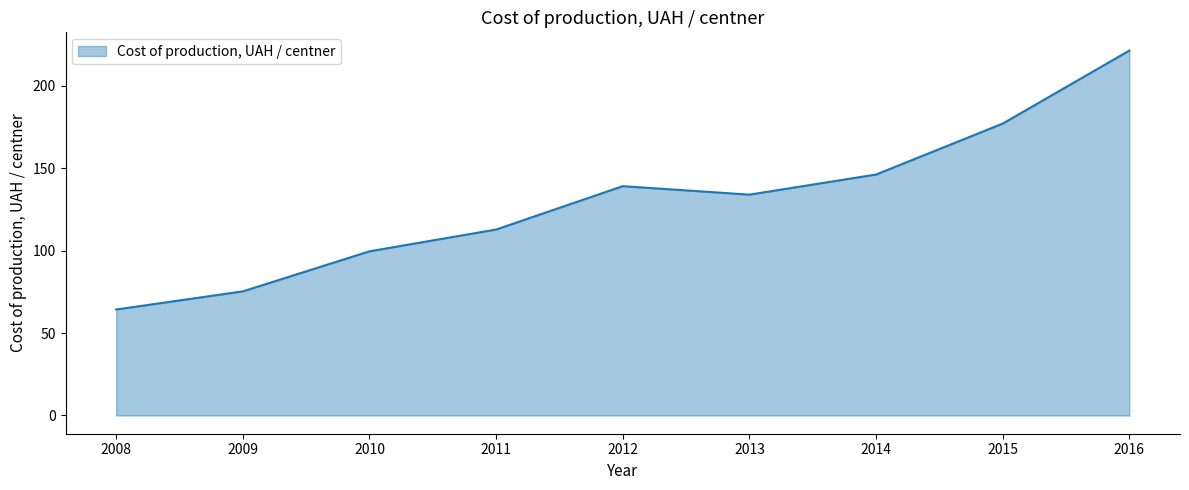

Where is the first local maximum?

2012